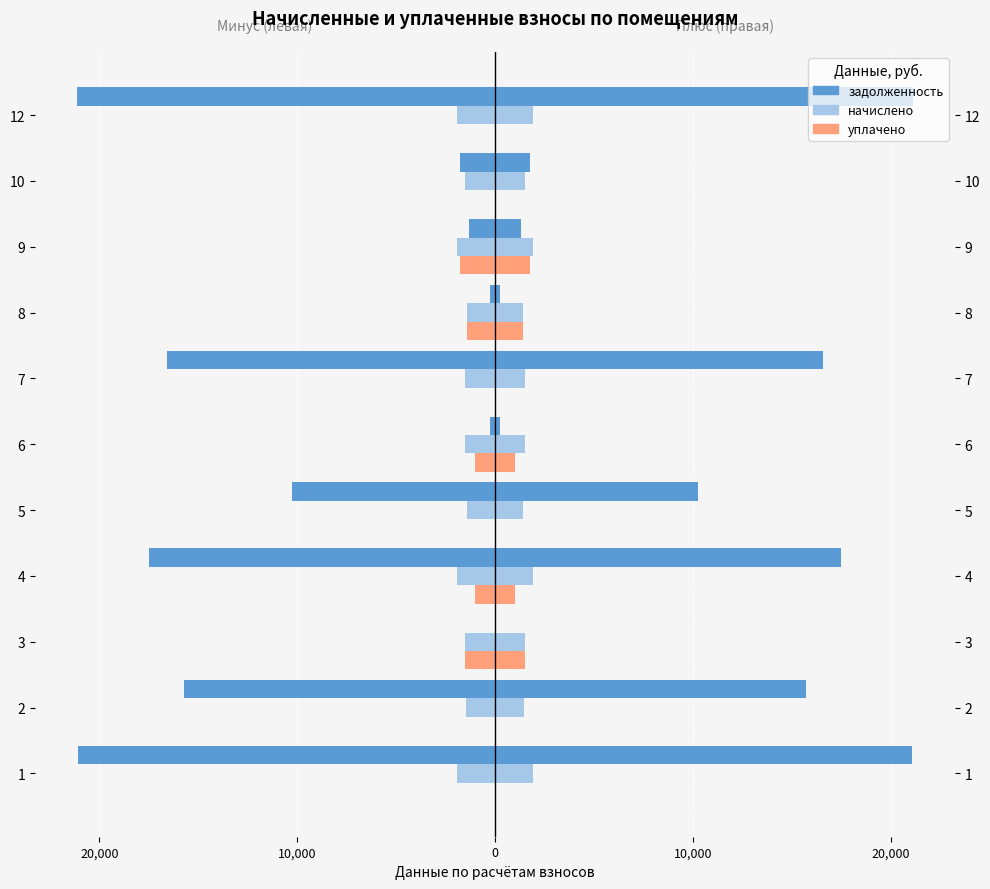

What is the sum of the начислено values at 10 and 4?

-3459.8